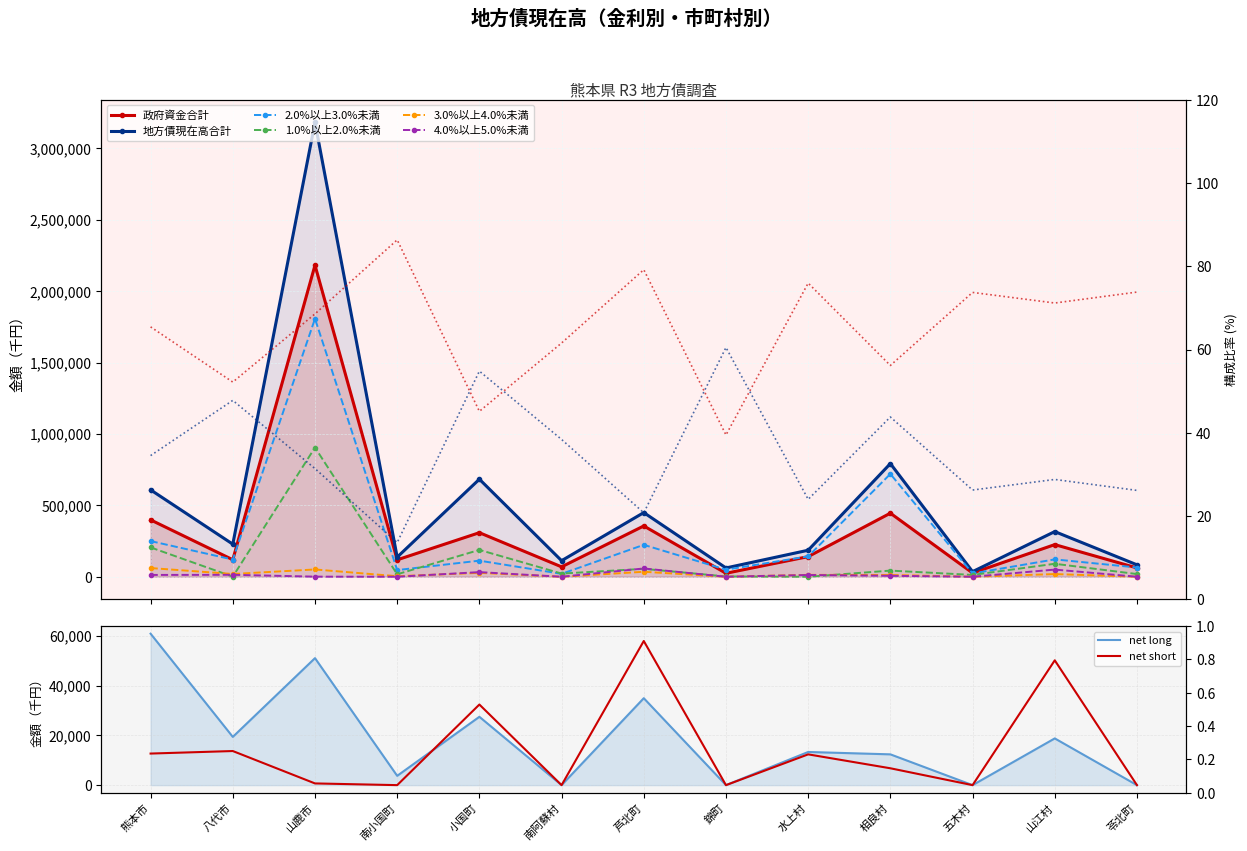

Which series has the largest range (max minus min)?

地方債現在高合計